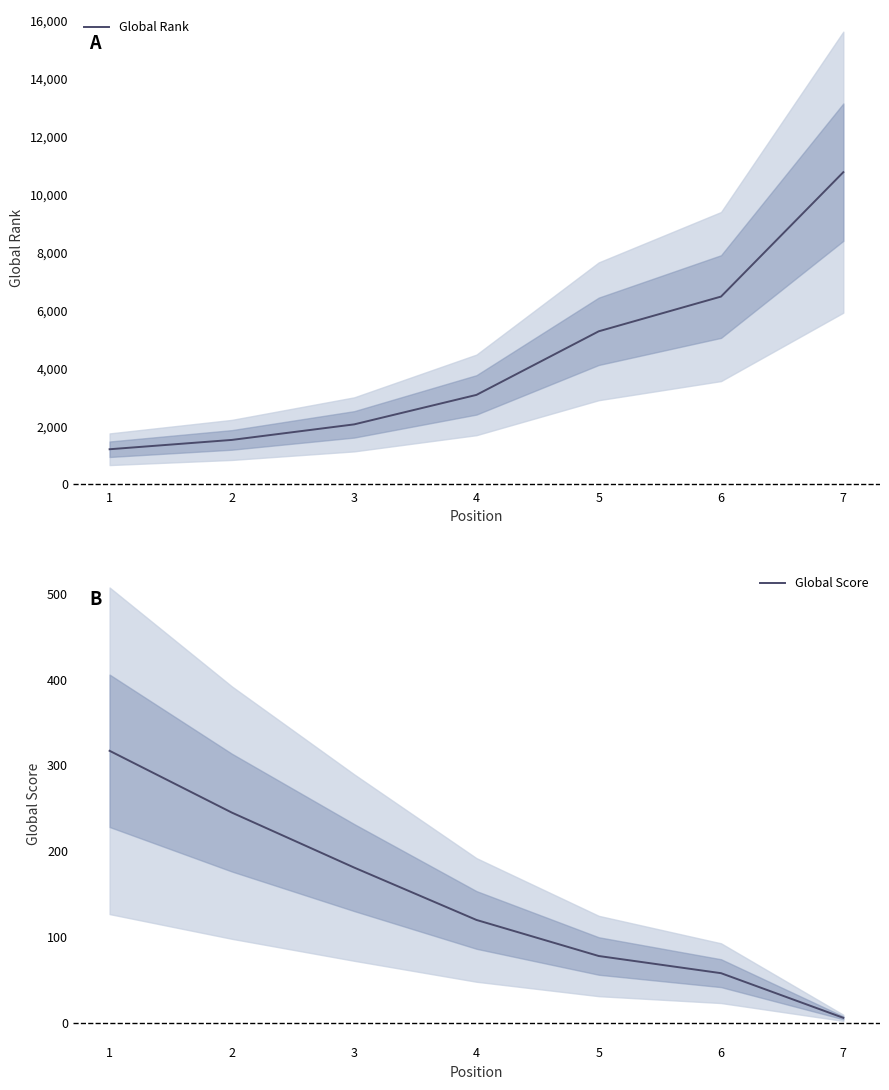

How many lines are shown in the chart?

2